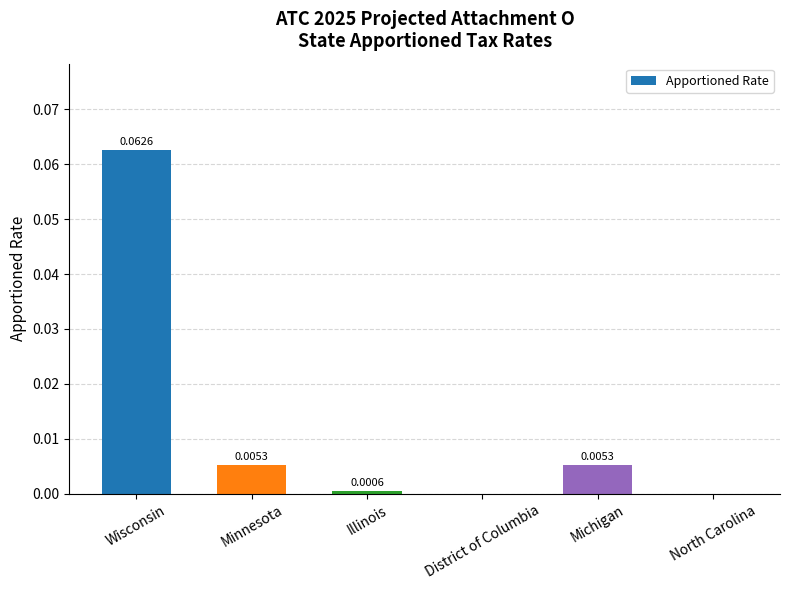

Which has a higher value, Minnesota or North Carolina?

Minnesota